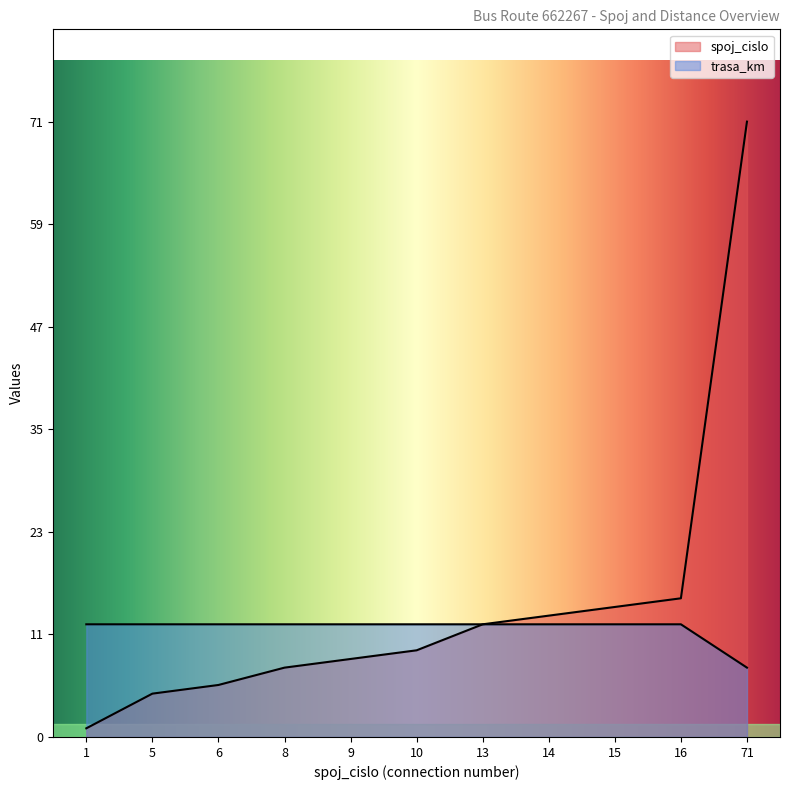

Reading right to left, what are all the values shown in this chart?

spoj_cislo: 71=71	16=16	15=15	14=14	13=13	10=10	9=9	8=8	6=6	5=5	1=1
trasa_km: 71=8	16=13	15=13	14=13	13=13	10=13	9=13	8=13	6=13	5=13	1=13